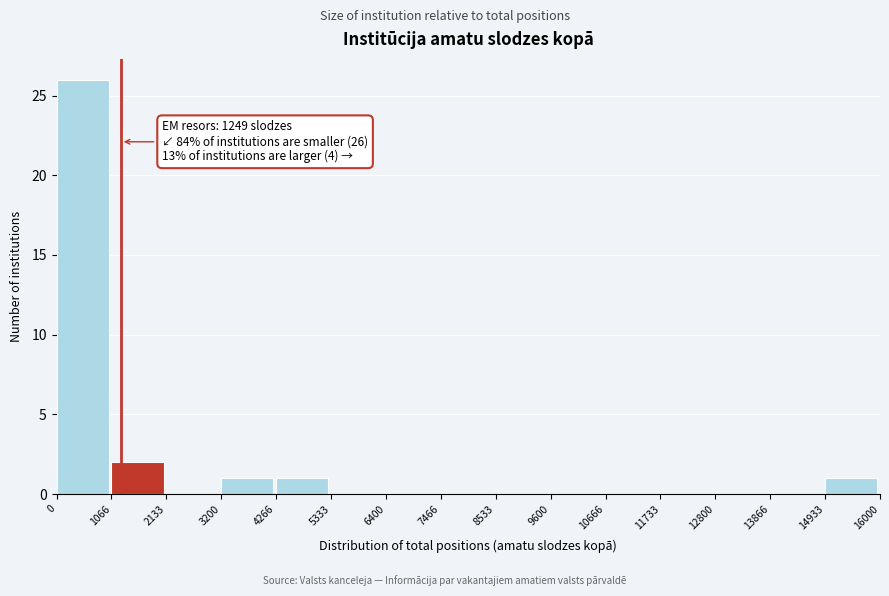

Over which range of the x-axis is the bar tallest?

0 to 1066